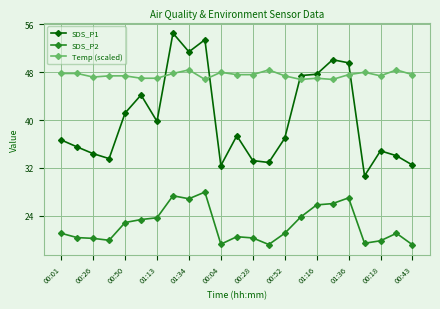

What is the value of the SDS_P2 point at the 16th from the left?

23.8